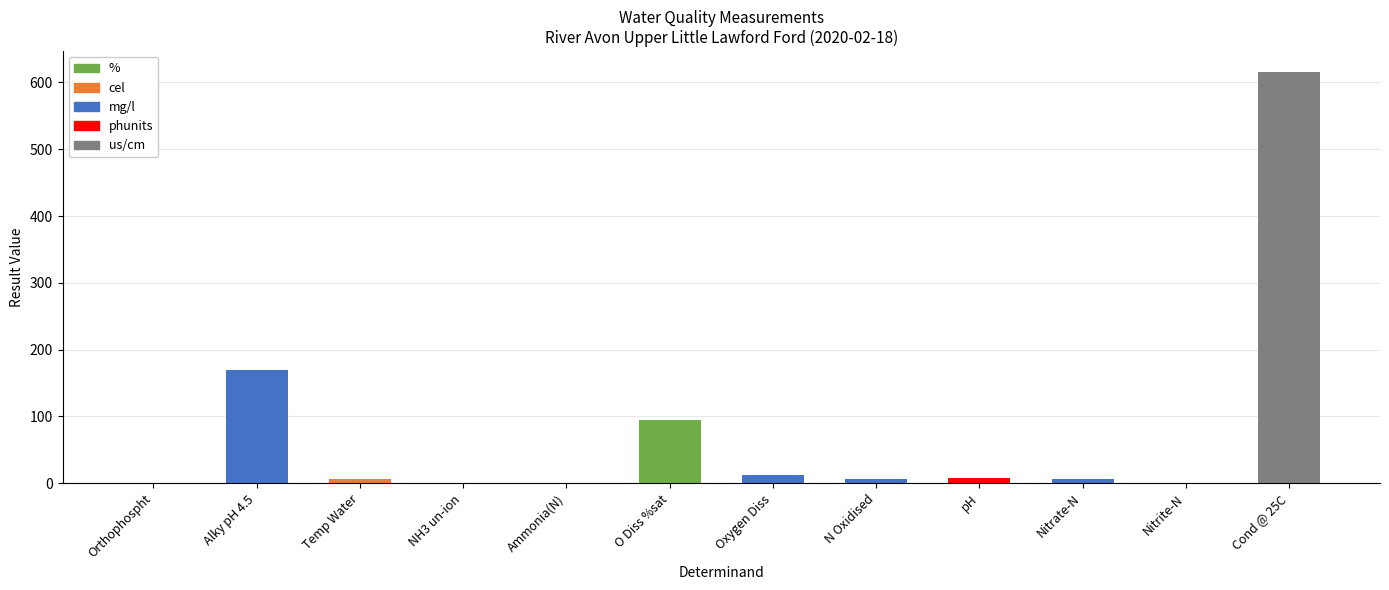

What is the label of the 1st bar from the right?

Cond @ 25C